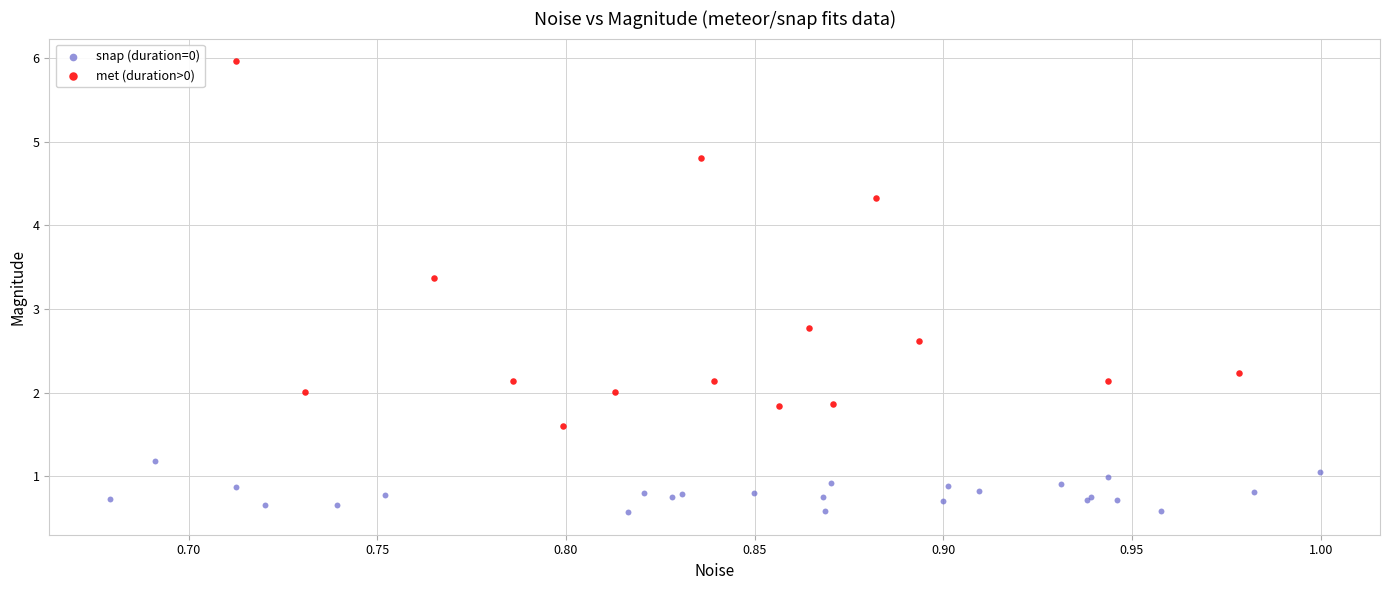

Which series reaches the minimum Y coordinate?

snap (duration=0)